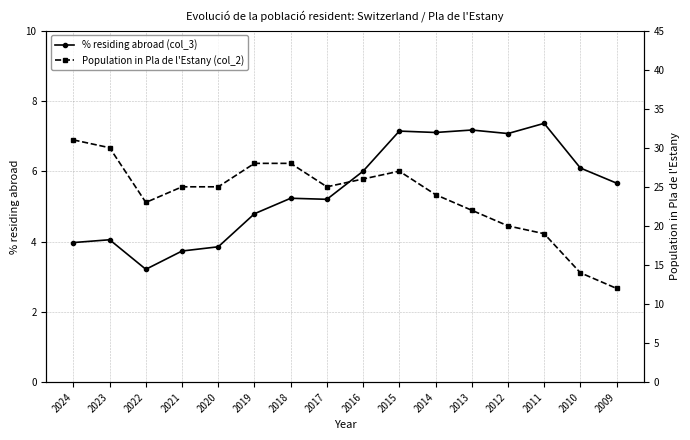

Reading left to right, extract all data points from this chart.

% residing abroad (col_3): 4.0	4.0	3.2	3.7	3.9	4.8	5.2	5.2	6.0	7.1	7.1	7.2	7.1	7.4	6.1	5.7
Population in Pla de l'Estany (col_2): 31.0	30.0	23.0	25.0	25.0	28.0	28.0	25.0	26.0	27.0	24.0	22.0	20.0	19.0	14.0	12.0